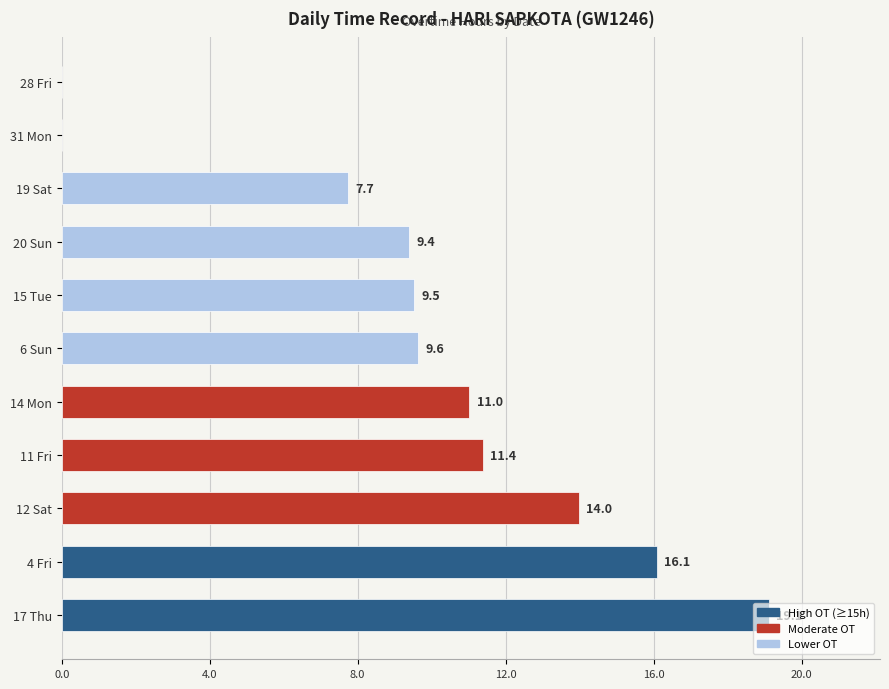

Read the value at 4 Fri.

16.1